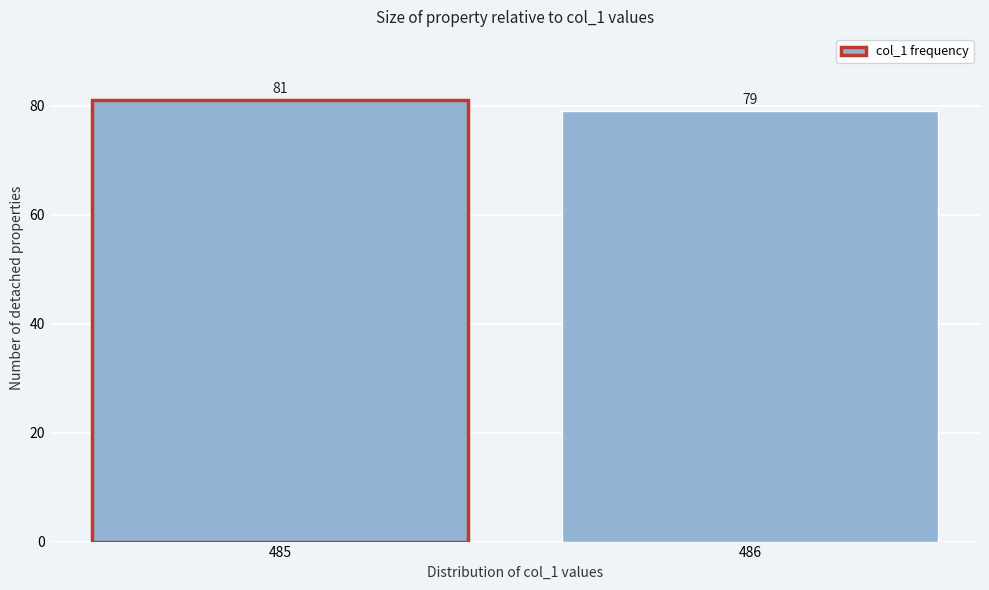

Reading right to left, what are all the values shown in this chart?

486=79	485=81